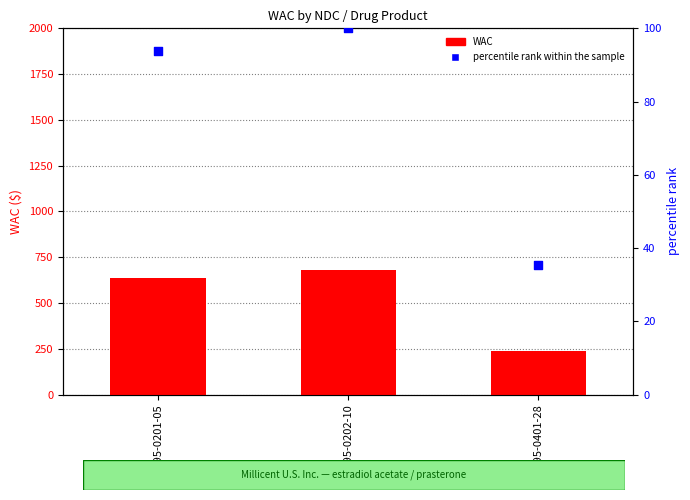

Which series contains the lowest Y value?

percentile rank within the sample